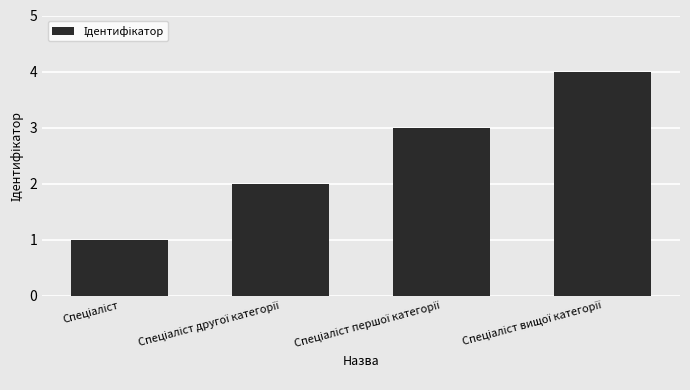

Reading left to right, extract all data points from this chart.

1	2	3	4